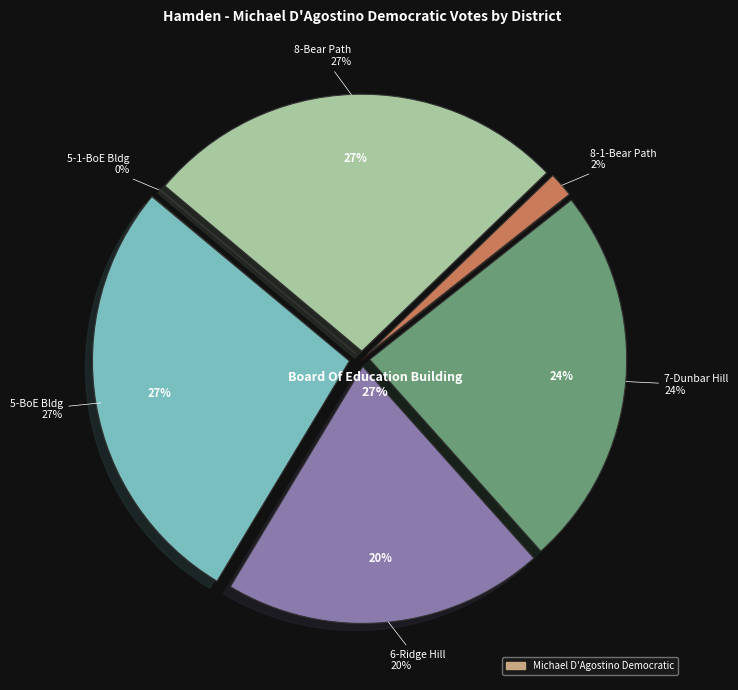

Is it true that 8-Bear Path School is 27% of the pie?

True